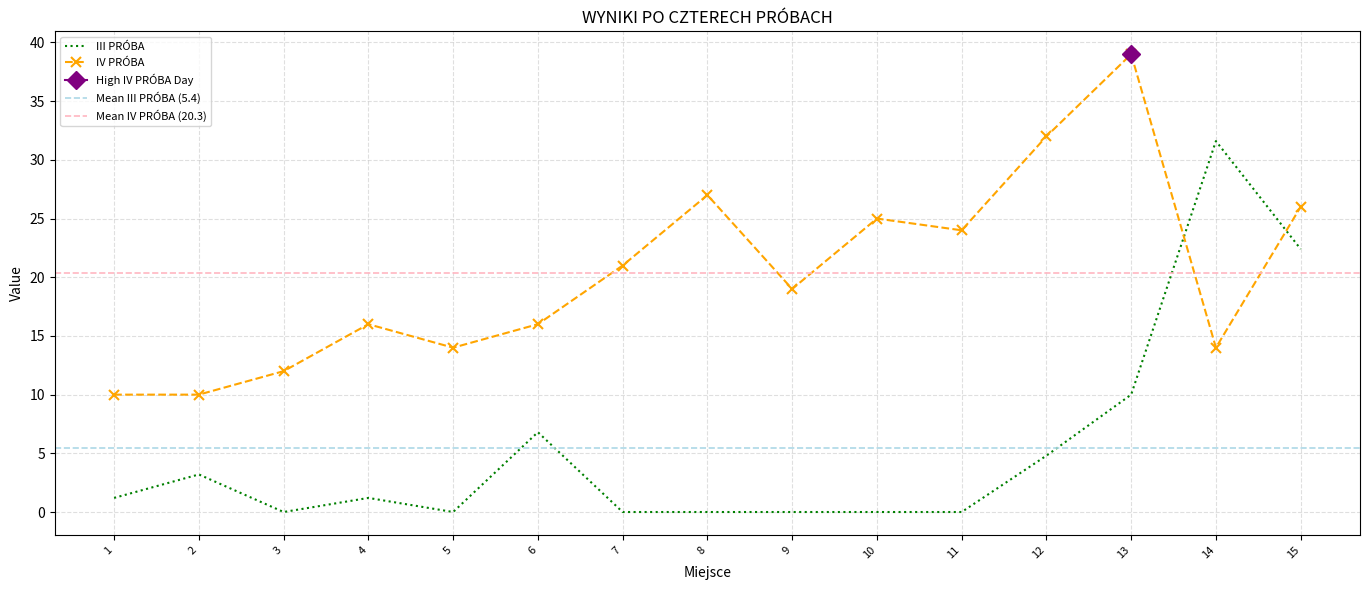

What is the difference between the second highest and minimum values in the IV PRÓBA series?

22.0